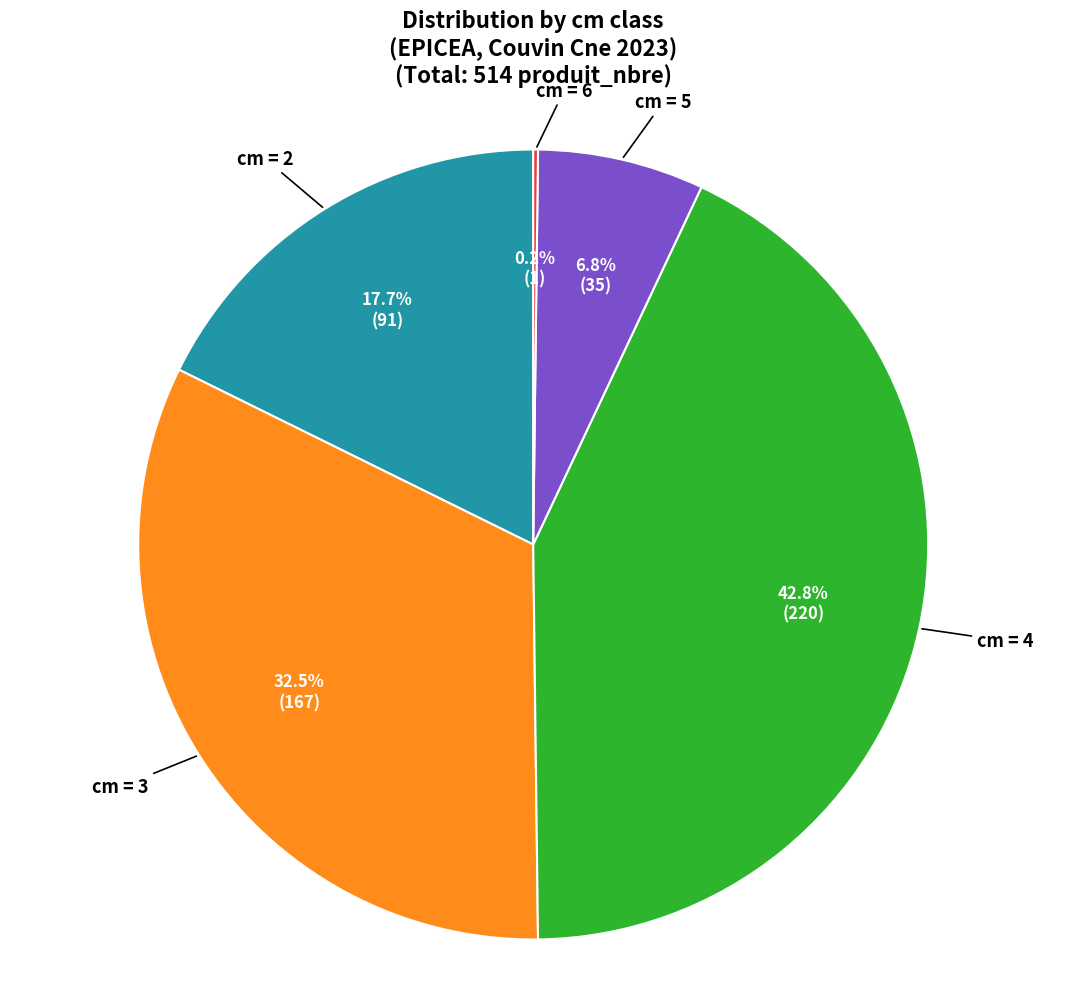

Between cm = 5 and cm = 4, which is larger?

cm = 4